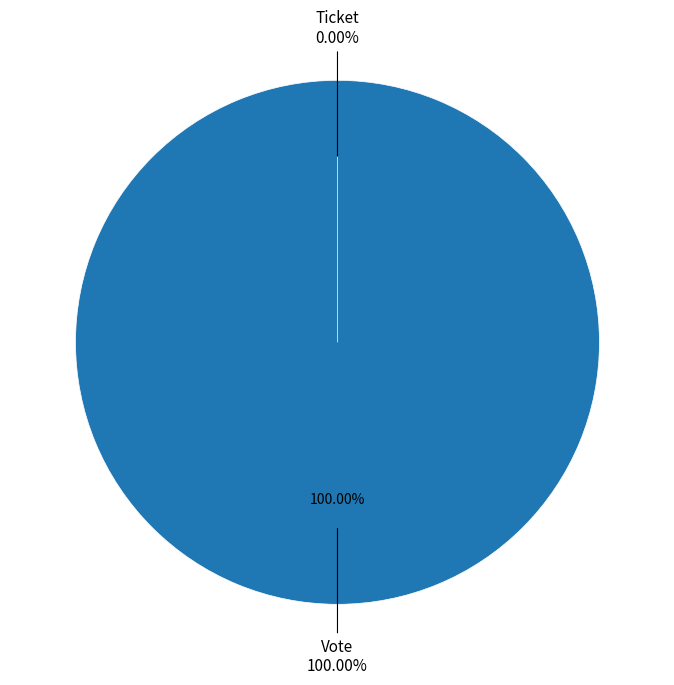

What is the change in value from Vote to Ticket?

-1